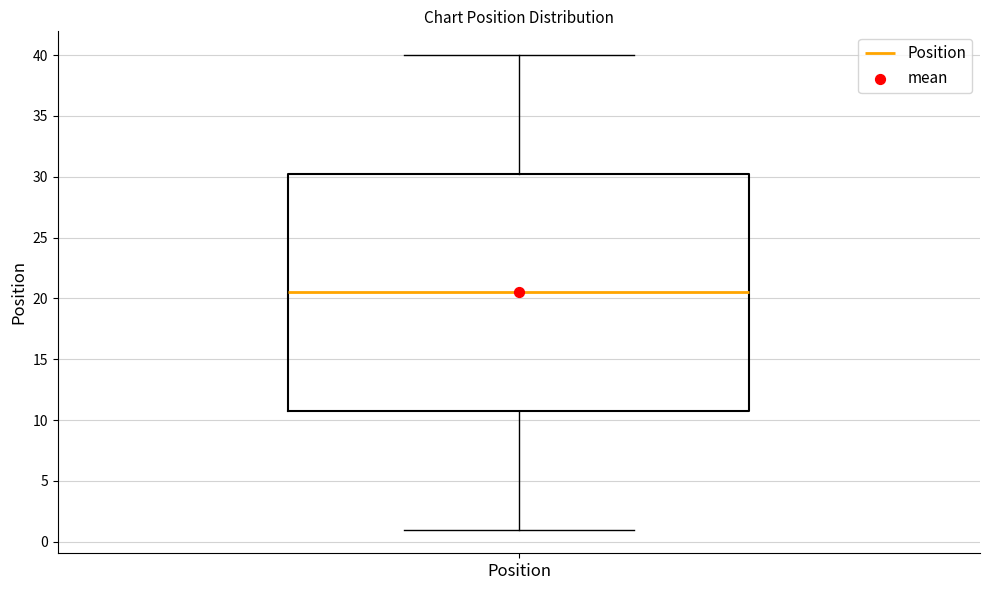

Read this box plot against the y-axis: the position of the median line, the range covered by the box, and the ends of both whiskers. The values are not printed on the chart, so give them approximately, as read against the axis.

median 20.5, box 11.0 to 30.5, whiskers 1.0 to 40.0